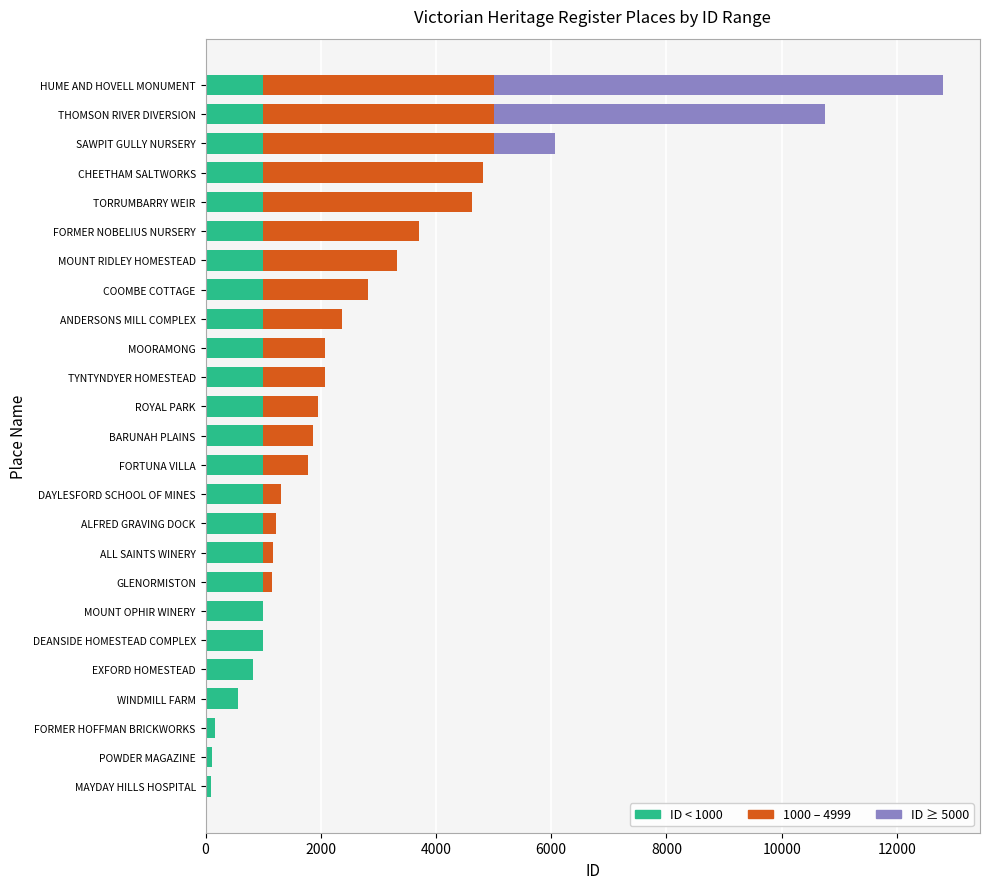

At which category is the sum across all series the highest?

HUME AND HOVELL MONUMENT